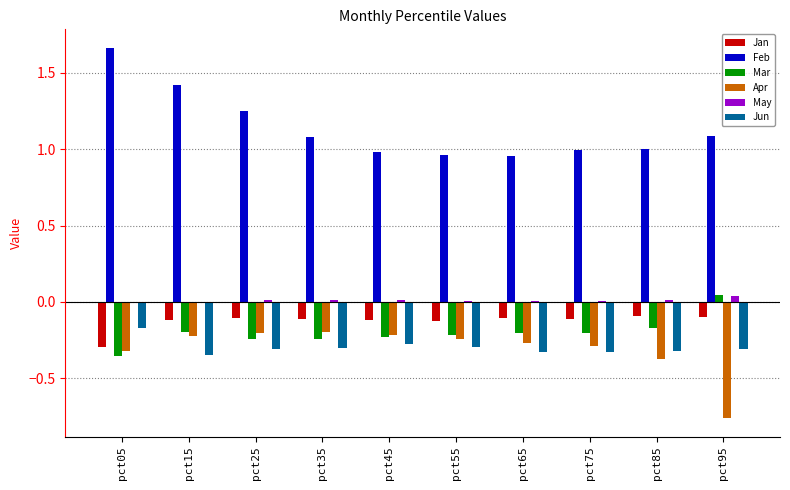

The Mar series shows -0.2 at pct55. True or false?

True